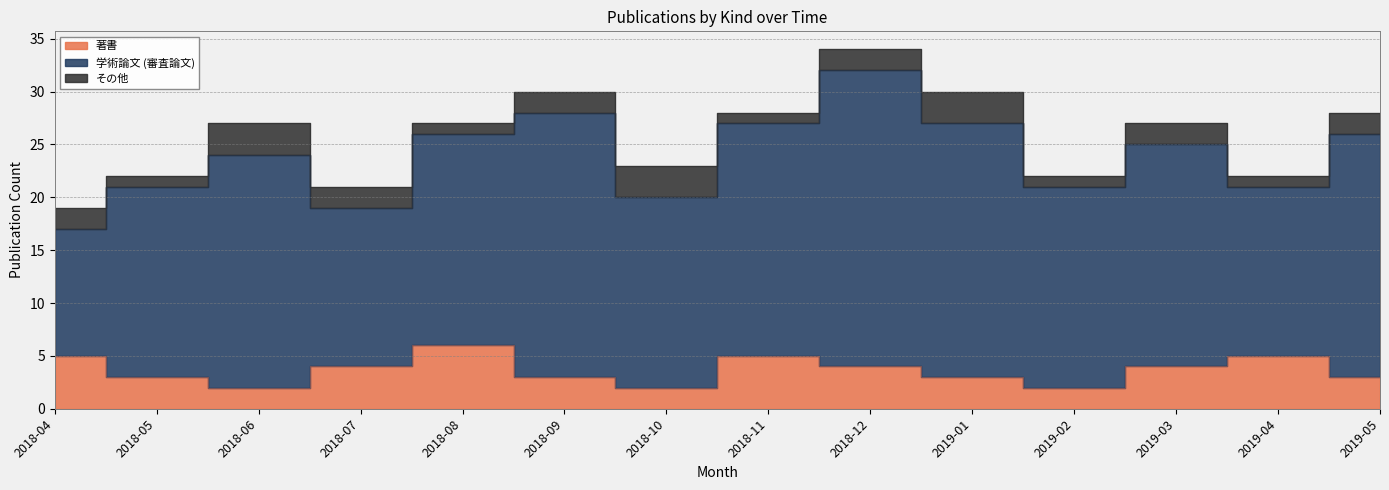

Which category has the highest value in the その他 series?

2018-06